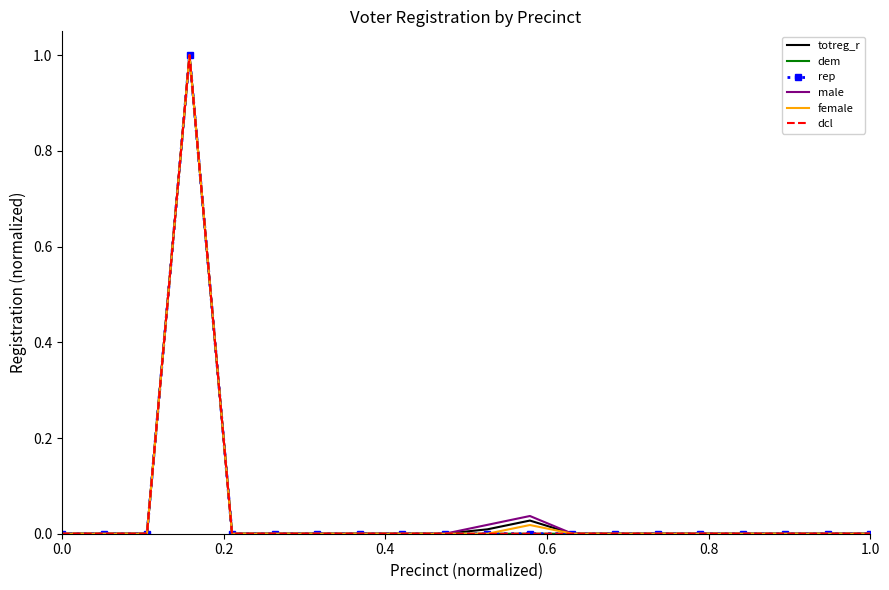

Reading left to right, what are all the values shown in this chart?

totreg_r: 0.0	0.0	0.0	1.0	0.0	0.0	0.0	0.0	0.0	0.0	0.0	0.0	0.0	0.0	0.0	0.0	0.0	0.0	0.0	0.0
dem: 0.0	0.0	0.0	1.0	0.0	0.0	0.0	0.0	0.0	0.0	0.0	0.0	0.0	0.0	0.0	0.0	0.0	0.0	0.0	0.0
rep: 0.0	0.0	0.0	1.0	0.0	0.0	0.0	0.0	0.0	0.0	0.0	0.0	0.0	0.0	0.0	0.0	0.0	0.0	0.0	0.0
male: 0.0	0.0	0.0	1.0	0.0	0.0	0.0	0.0	0.0	0.0	0.0	0.0	0.0	0.0	0.0	0.0	0.0	0.0	0.0	0.0
female: 0.0	0.0	0.0	1.0	0.0	0.0	0.0	0.0	0.0	0.0	0.0	0.0	0.0	0.0	0.0	0.0	0.0	0.0	0.0	0.0
dcl: 0.0	0.0	0.0	1.0	0.0	0.0	0.0	0.0	0.0	0.0	0.0	0.0	0.0	0.0	0.0	0.0	0.0	0.0	0.0	0.0